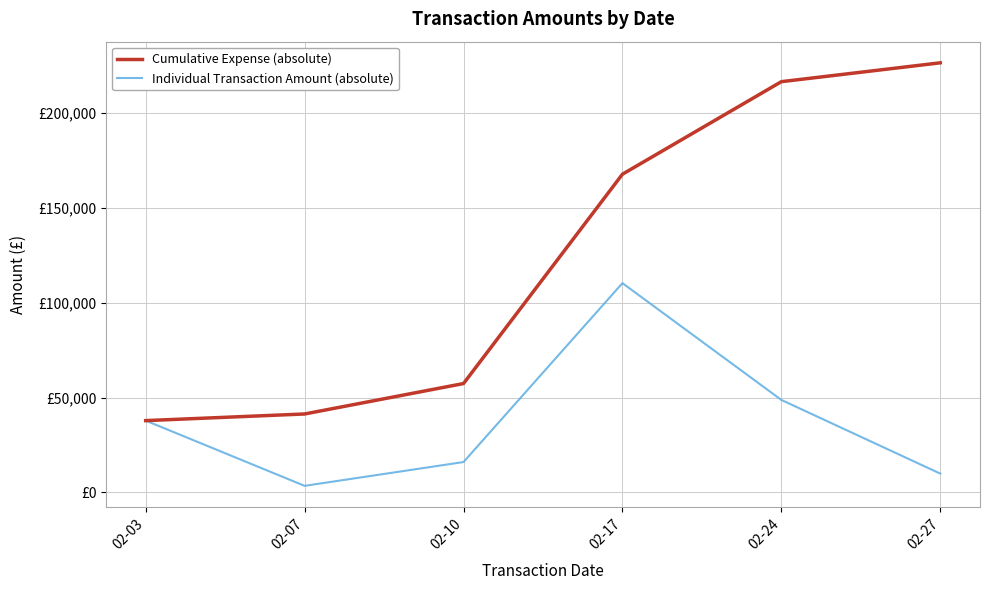

Which category has the highest value in the Cumulative Expense (absolute) series?

02-27